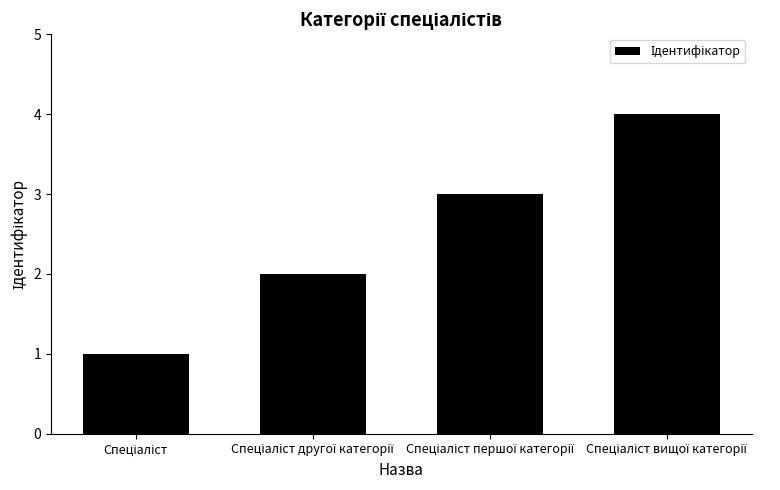

Does the chart contain any negative values?

No